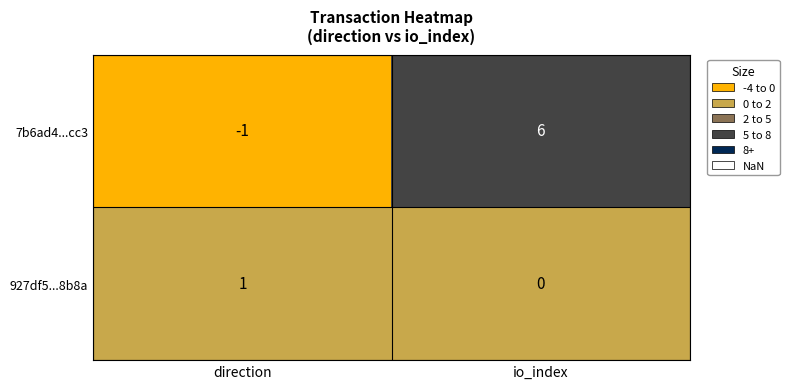

At which category is the sum across all series the highest?

io_index